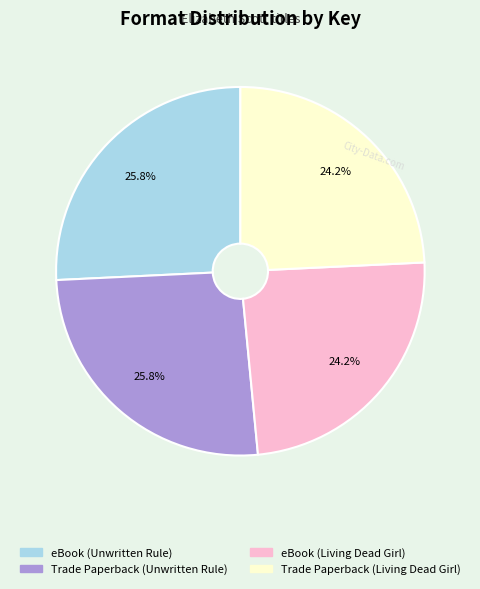

What percentage is NOT represented by Trade Paperback (Unwritten Rule)?

74.2%